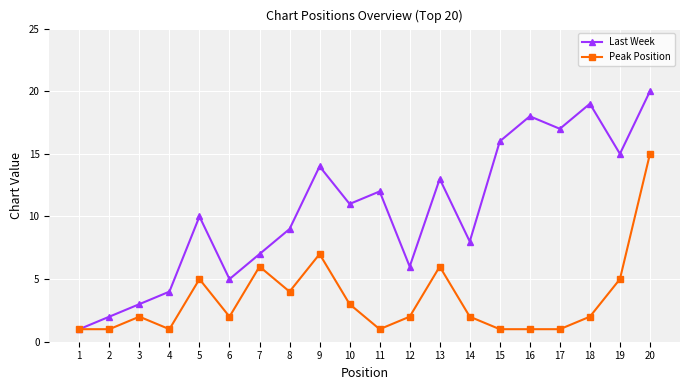

What are all the series names shown in the legend?

Last Week, Peak Position